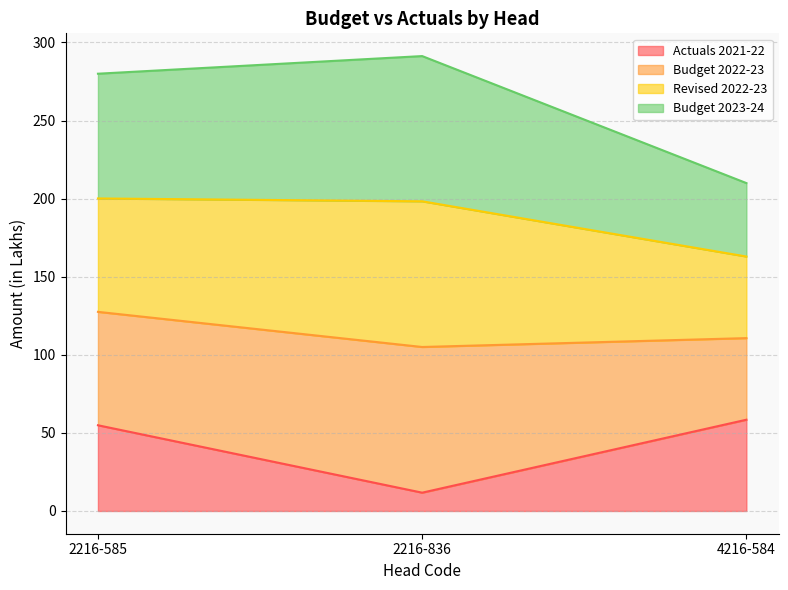

What is the maximum value shown in the chart?

291.3